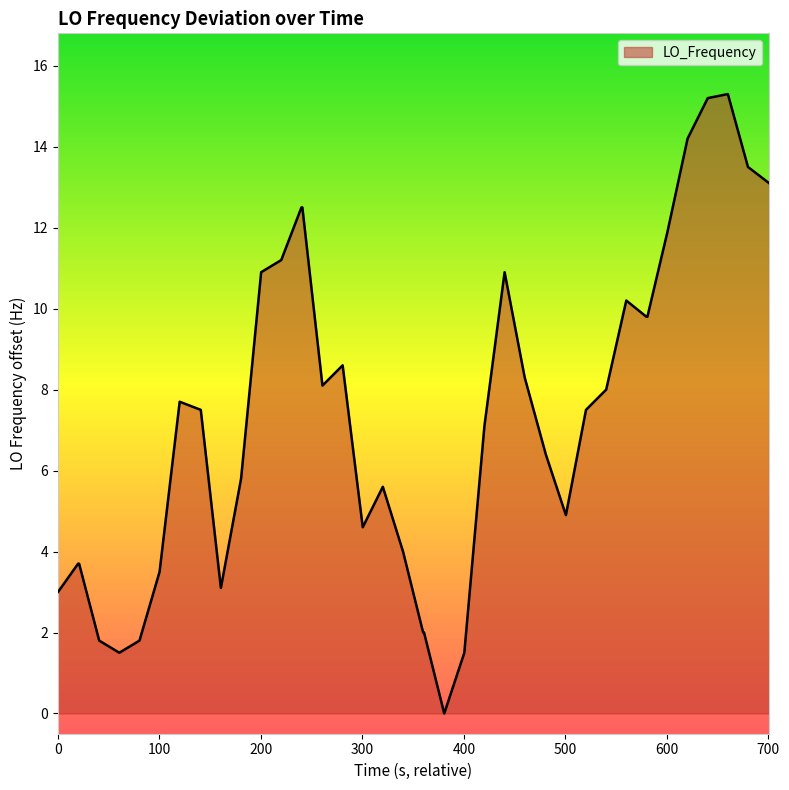

What is the maximum value shown in the chart?

15.3